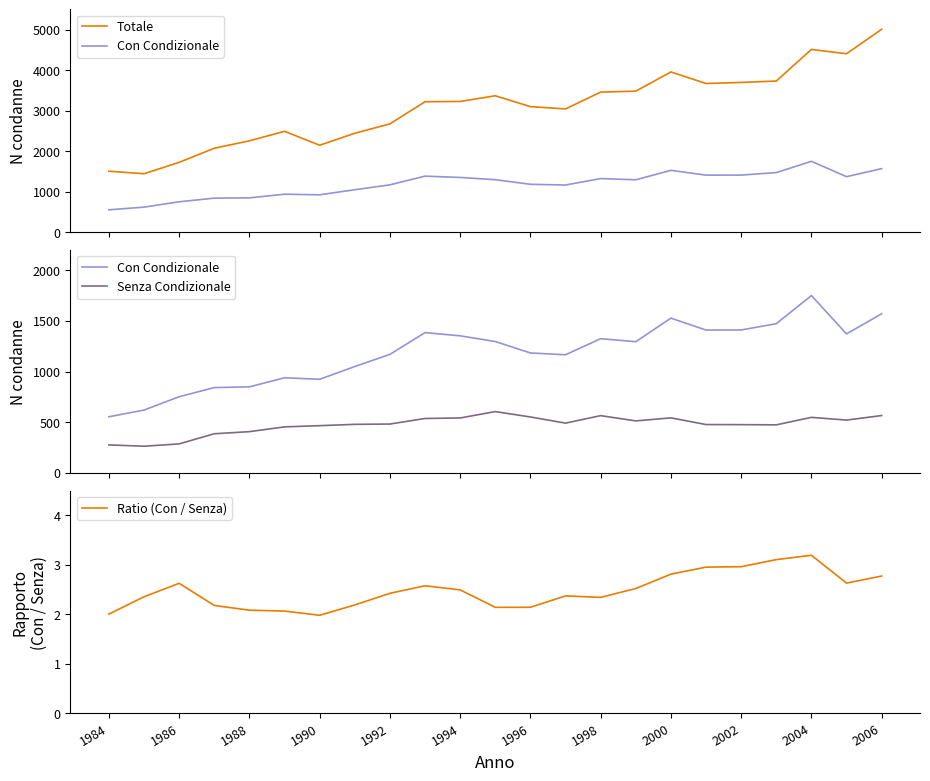

What is the minimum value for Ratio (Con / Senza)?

2.0